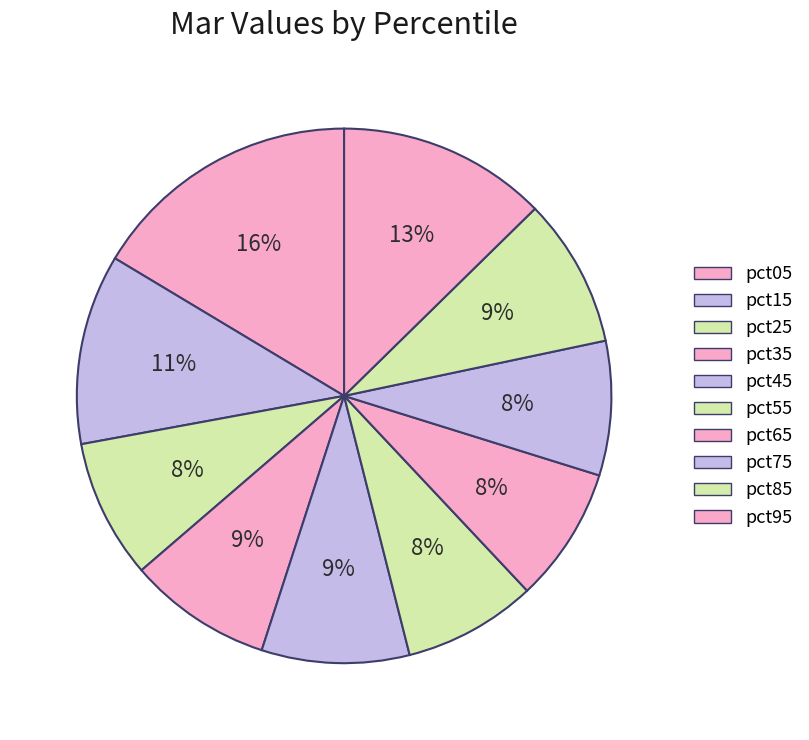

What percentage is the pct45 slice, to the nearest percent?

9%